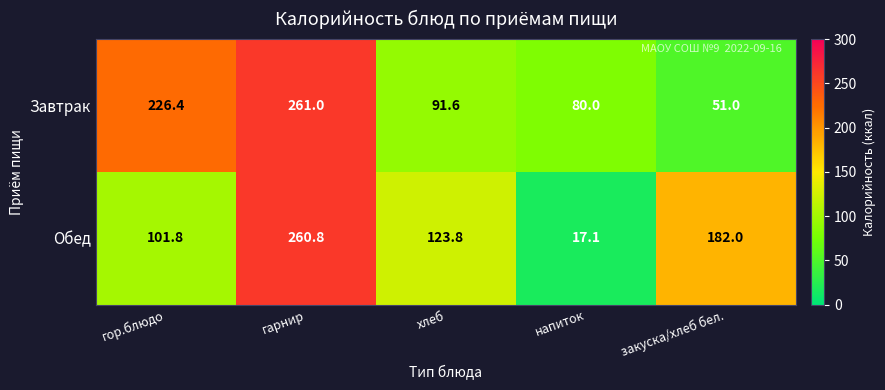

Reading left to right, extract all data points from this chart.

Завтрак: 226.4	261.0	91.6	80.0	51.0
Обед: 101.8	260.8	123.8	17.1	182.0